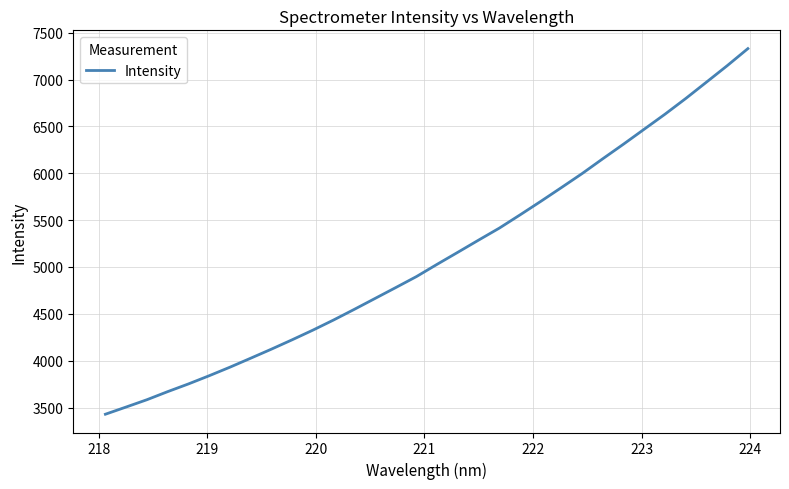

What is the smallest value displayed?

3428.6